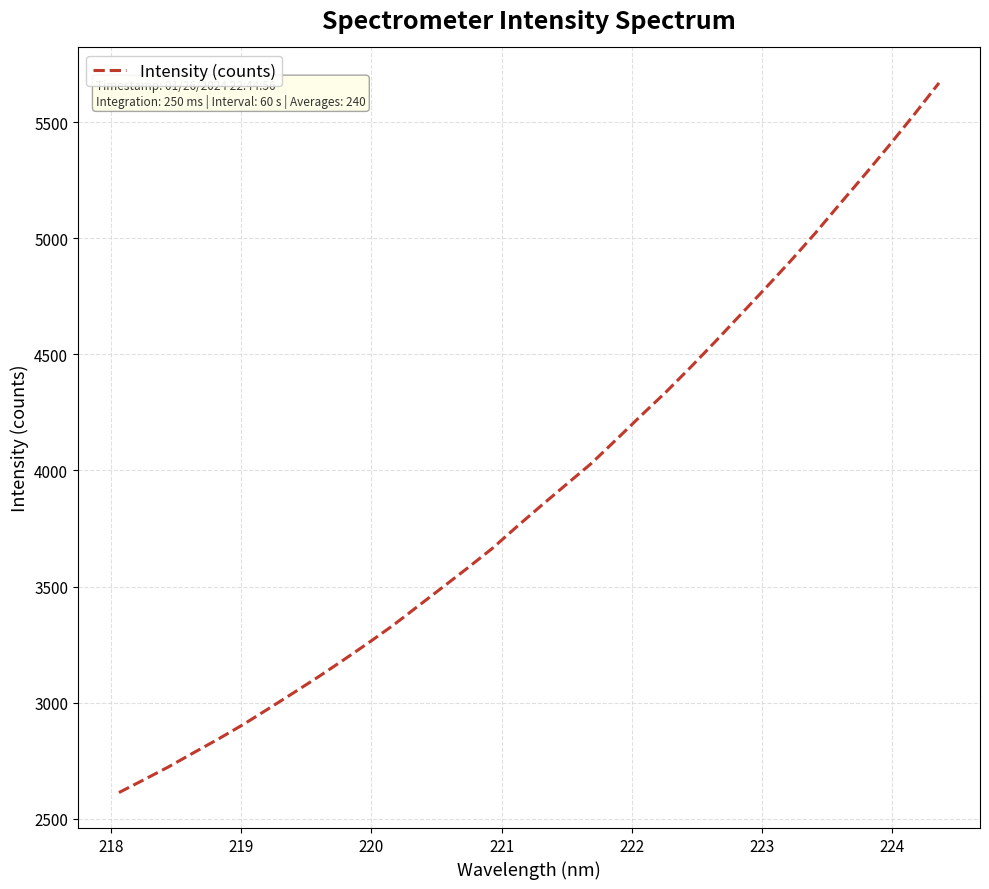

What is the smallest value displayed?

2612.3